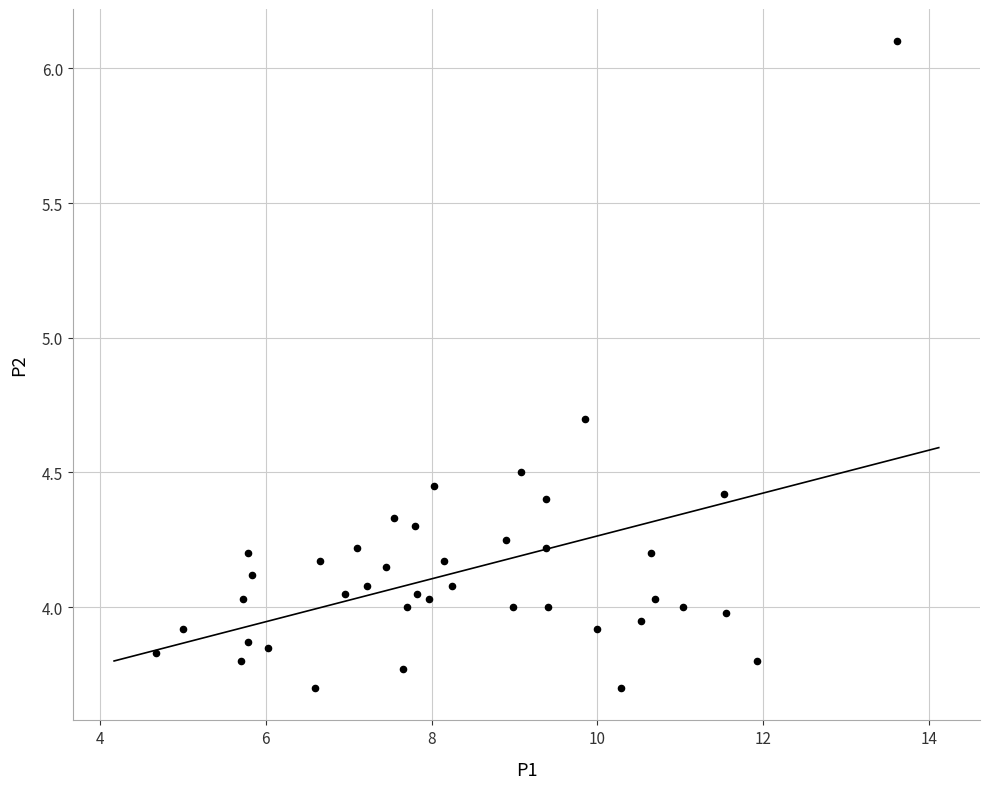

What is the range of X values (max minus min)?

8.9